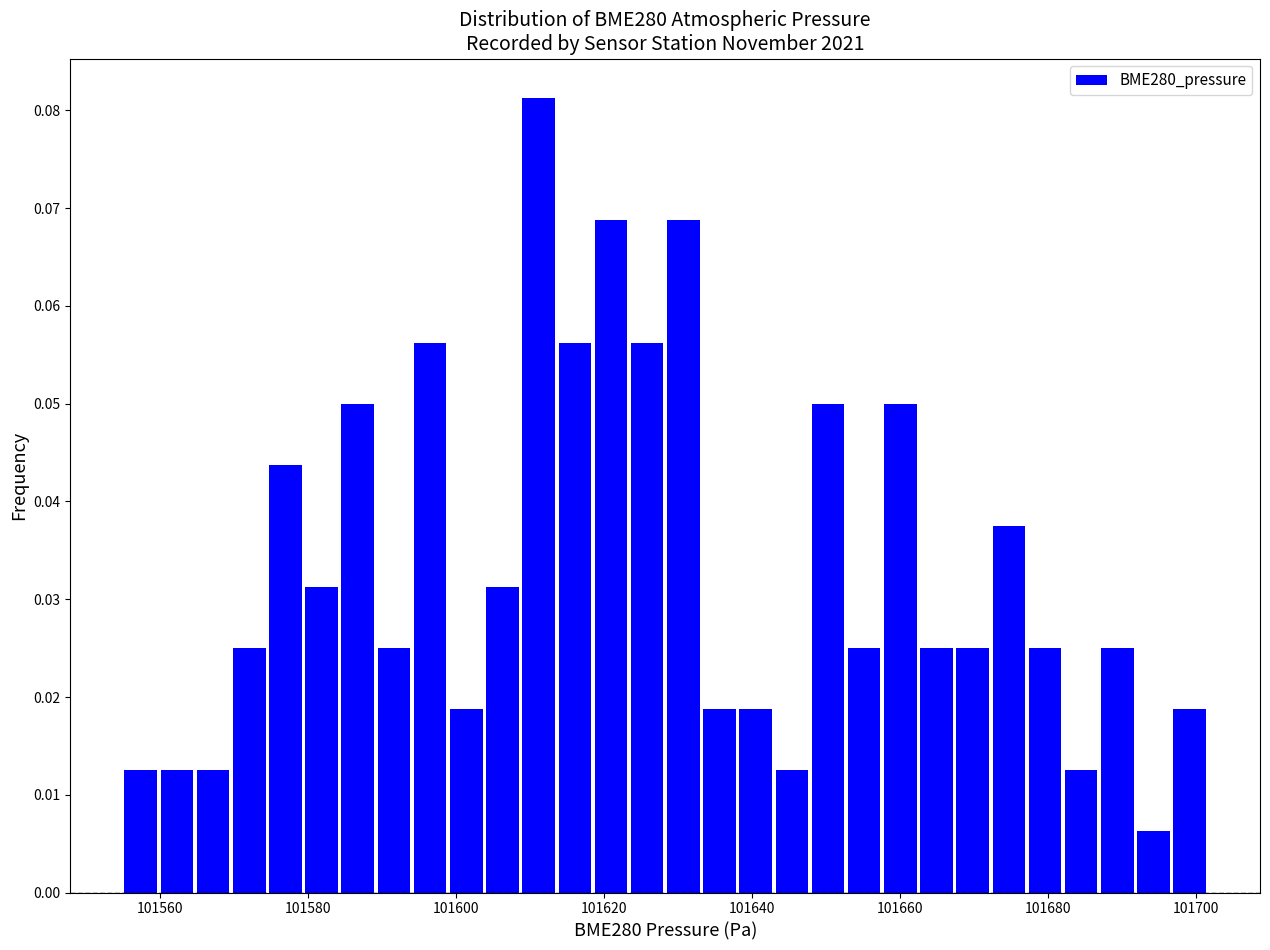

Read against the x-axis, roughly where is the centre of the tallest bar?

101612